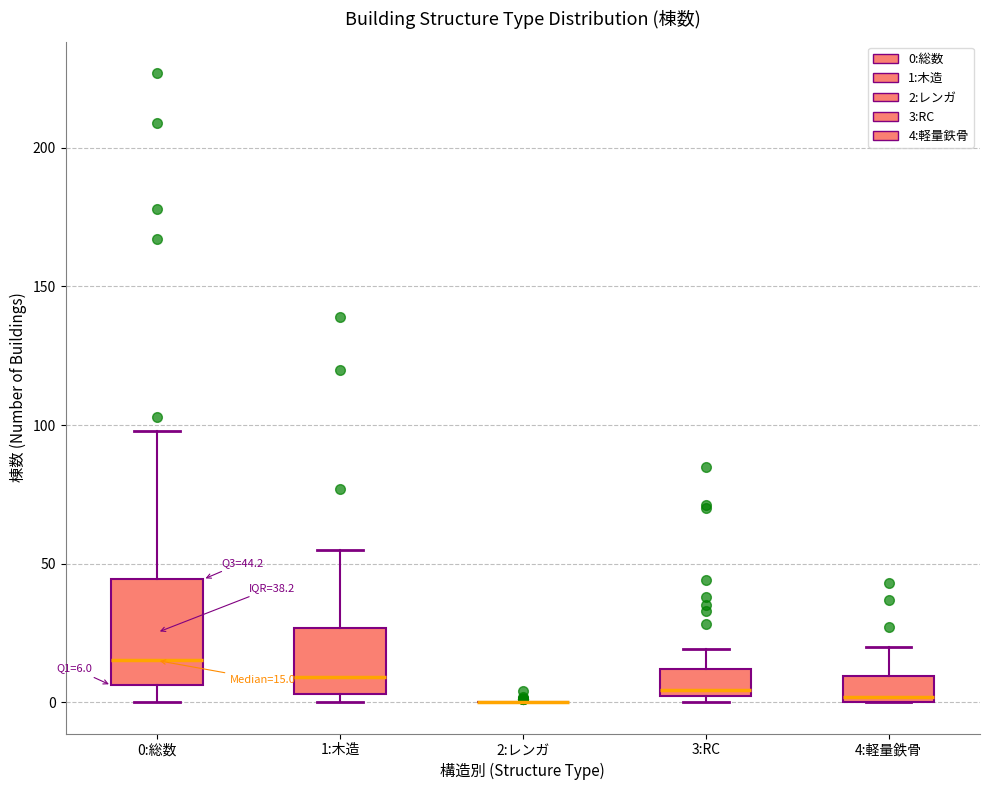

Comparing the boxes themselves (not the whiskers), which one is the tallest?

0:総数